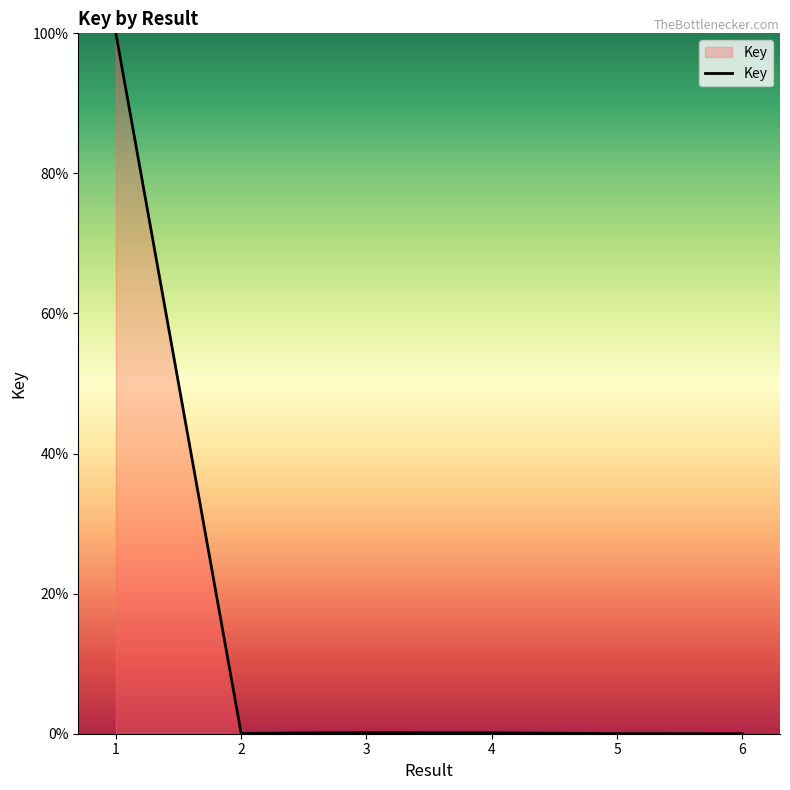

Which label corresponds to the largest value in the chart?

1